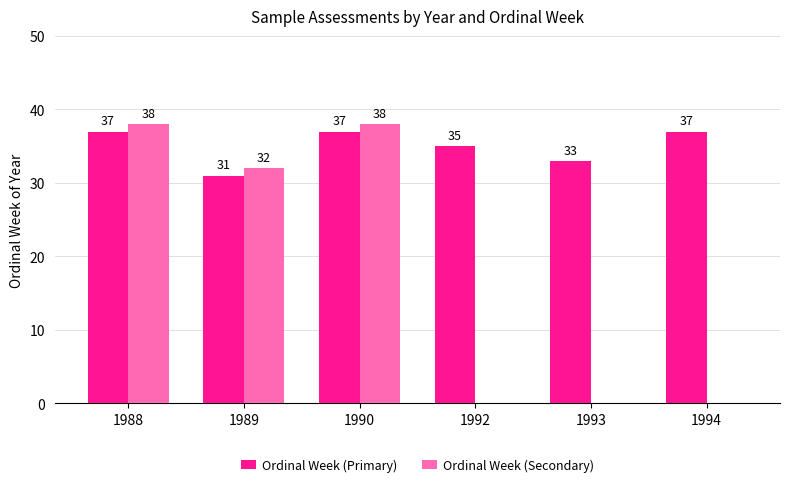

What is the sum of all Ordinal Week (Secondary) values?

108